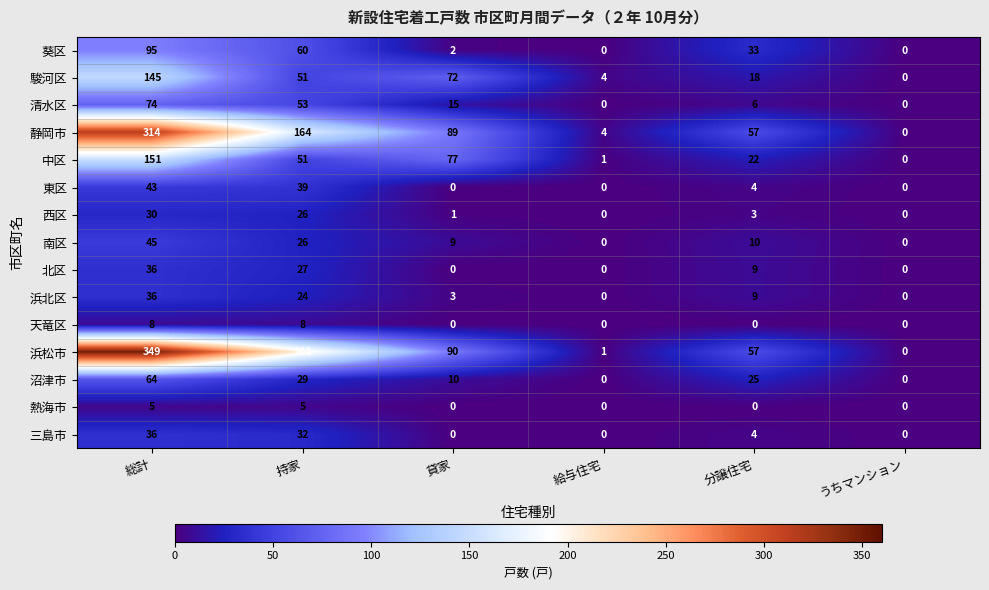

At which category is the sum across all series the highest?

総計